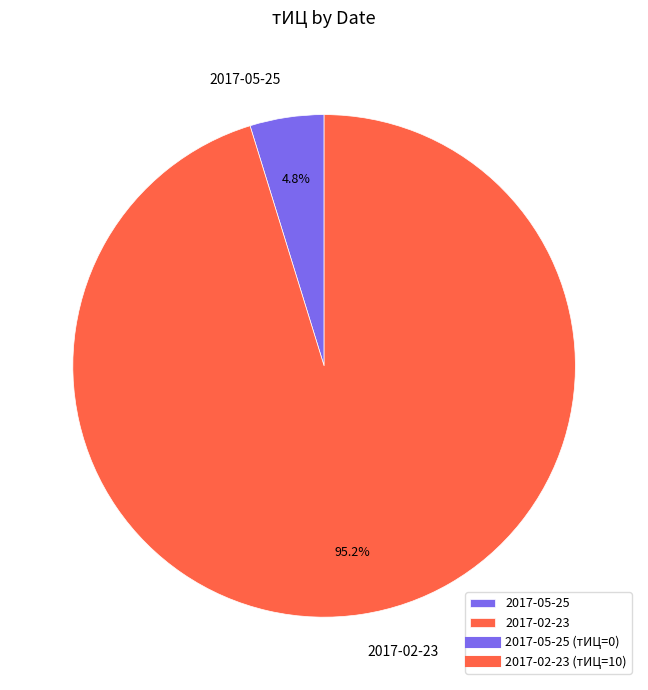

Rank the categories by value from highest to lowest.

2017-02-23, 2017-05-25